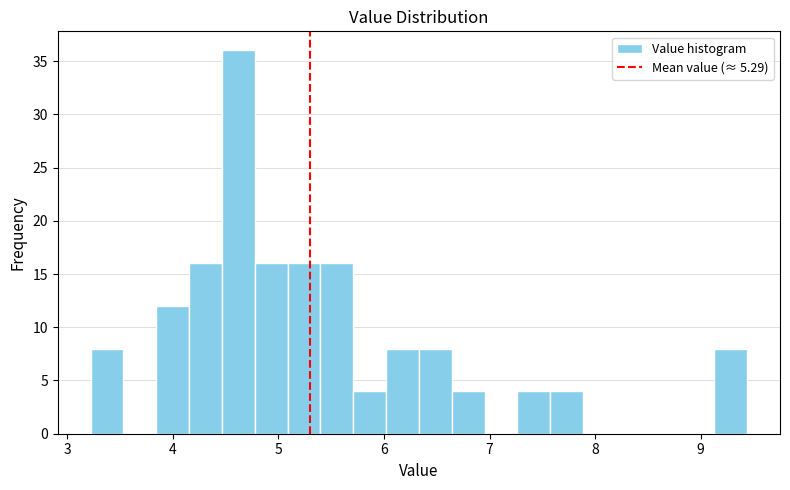

Read against the x-axis, roughly where is the centre of the tallest bar?

4.6